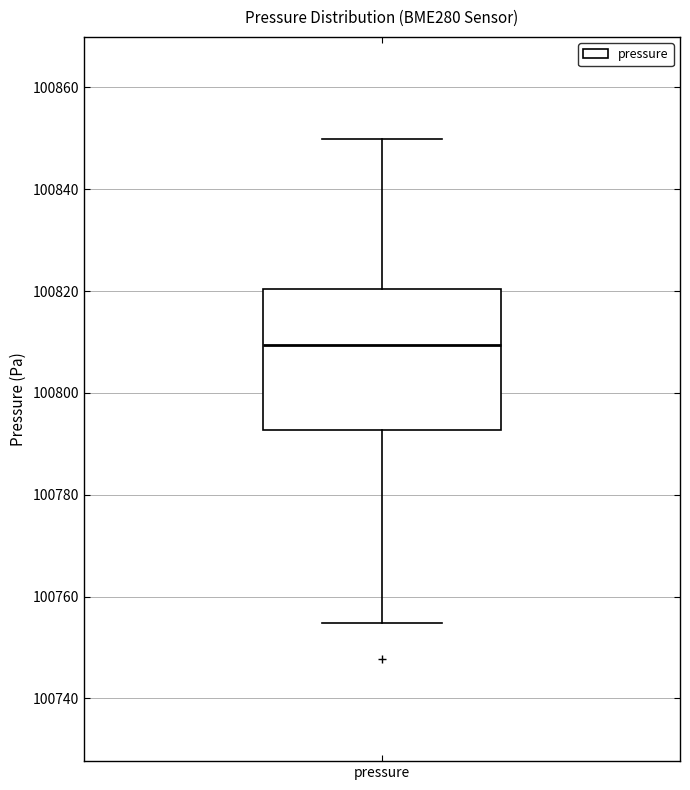

Read this box plot against the y-axis: the position of the median line, the range covered by the box, and the ends of both whiskers. The values are not printed on the chart, so give them approximately, as read against the axis.

median 100810, box 100792 to 100820, whiskers 100754 to 100850